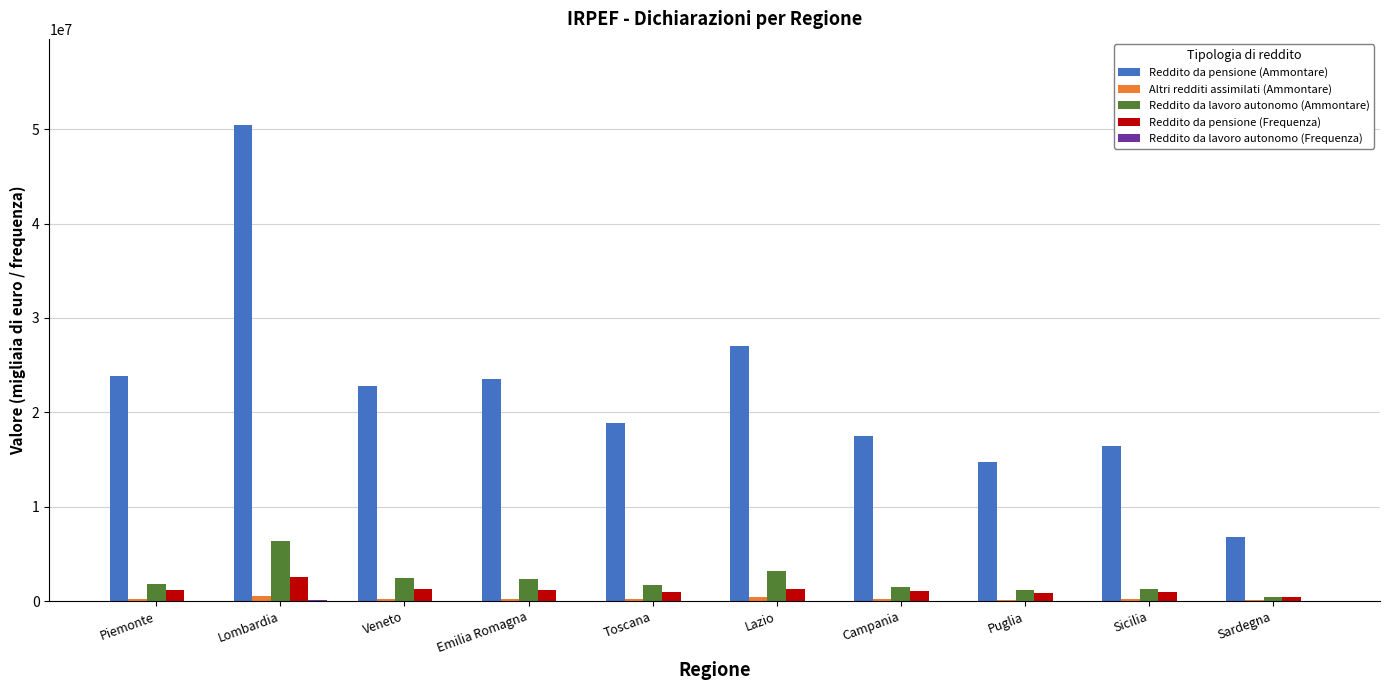

Which series has the largest total across all categories?

Reddito da pensione (Ammontare)